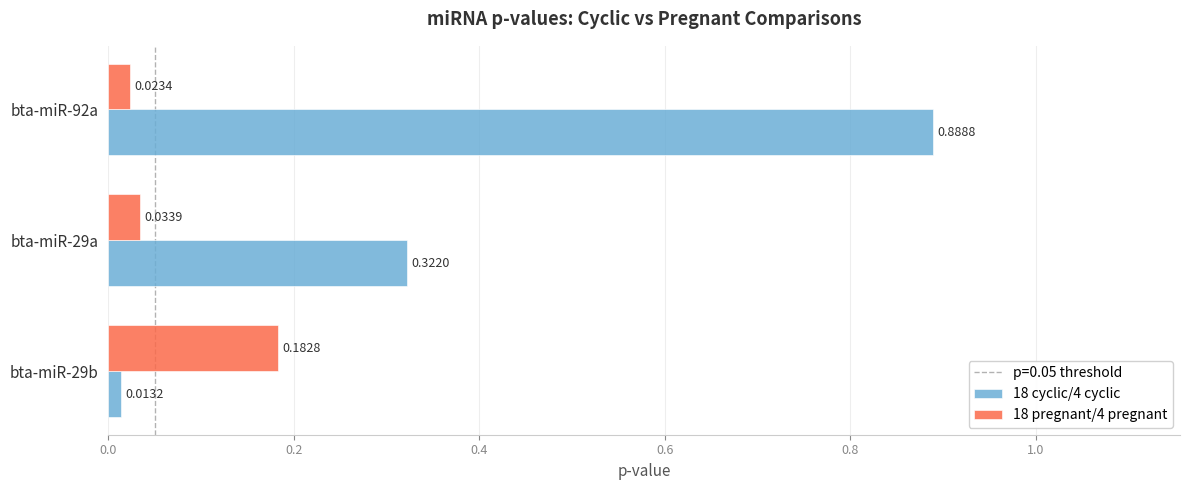

Rank the series by their maximum value, from highest to lowest.

18 cyclic/4 cyclic, 18 pregnant/4 pregnant